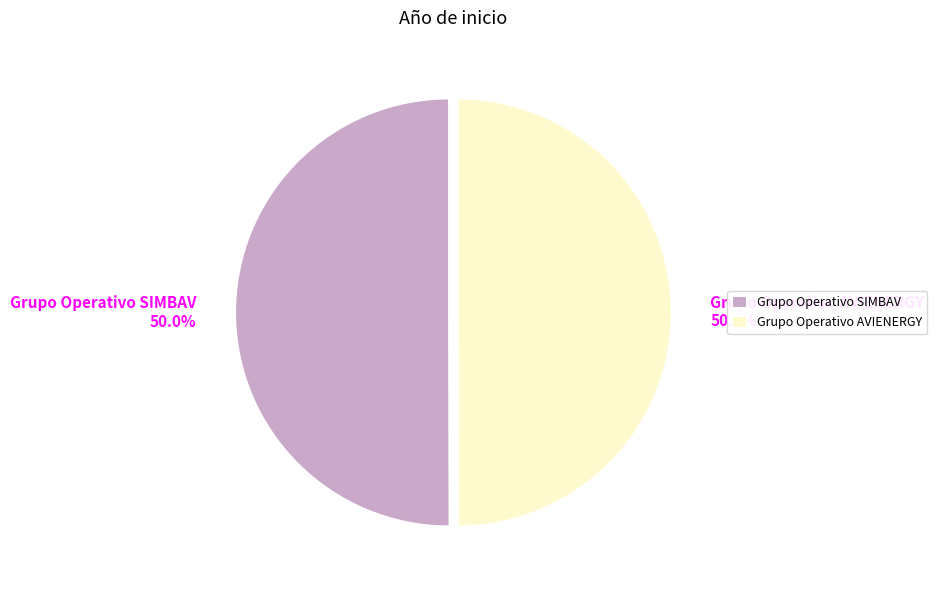

Approximately how many times larger is the value at Grupo Operativo SIMBAV compared to Grupo Operativo AVIENERGY?

1.0